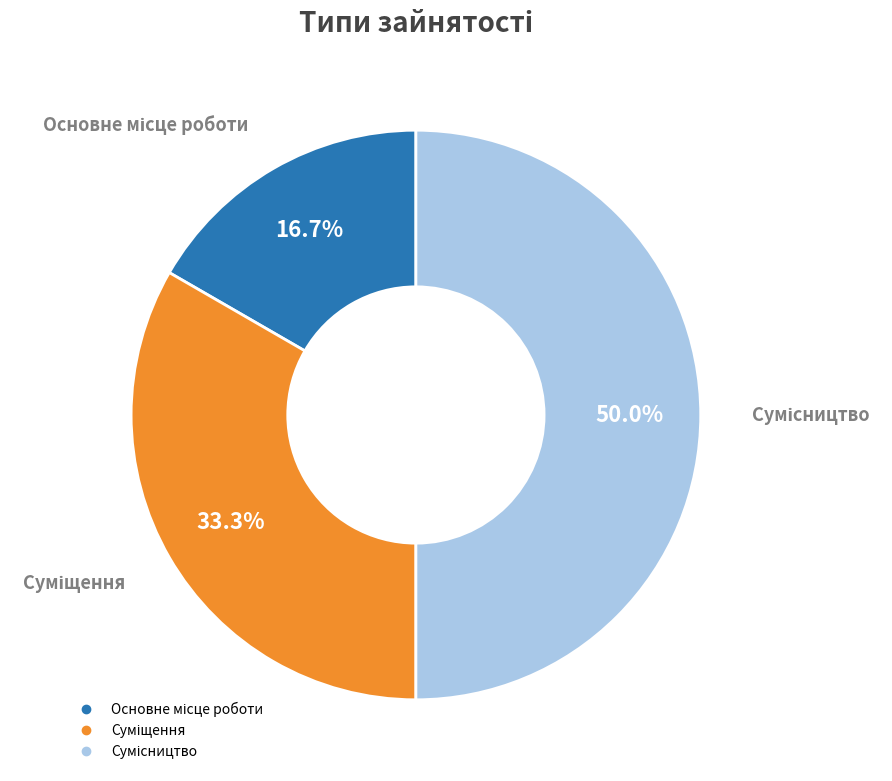

Which slice is the smallest?

Основне місце роботи